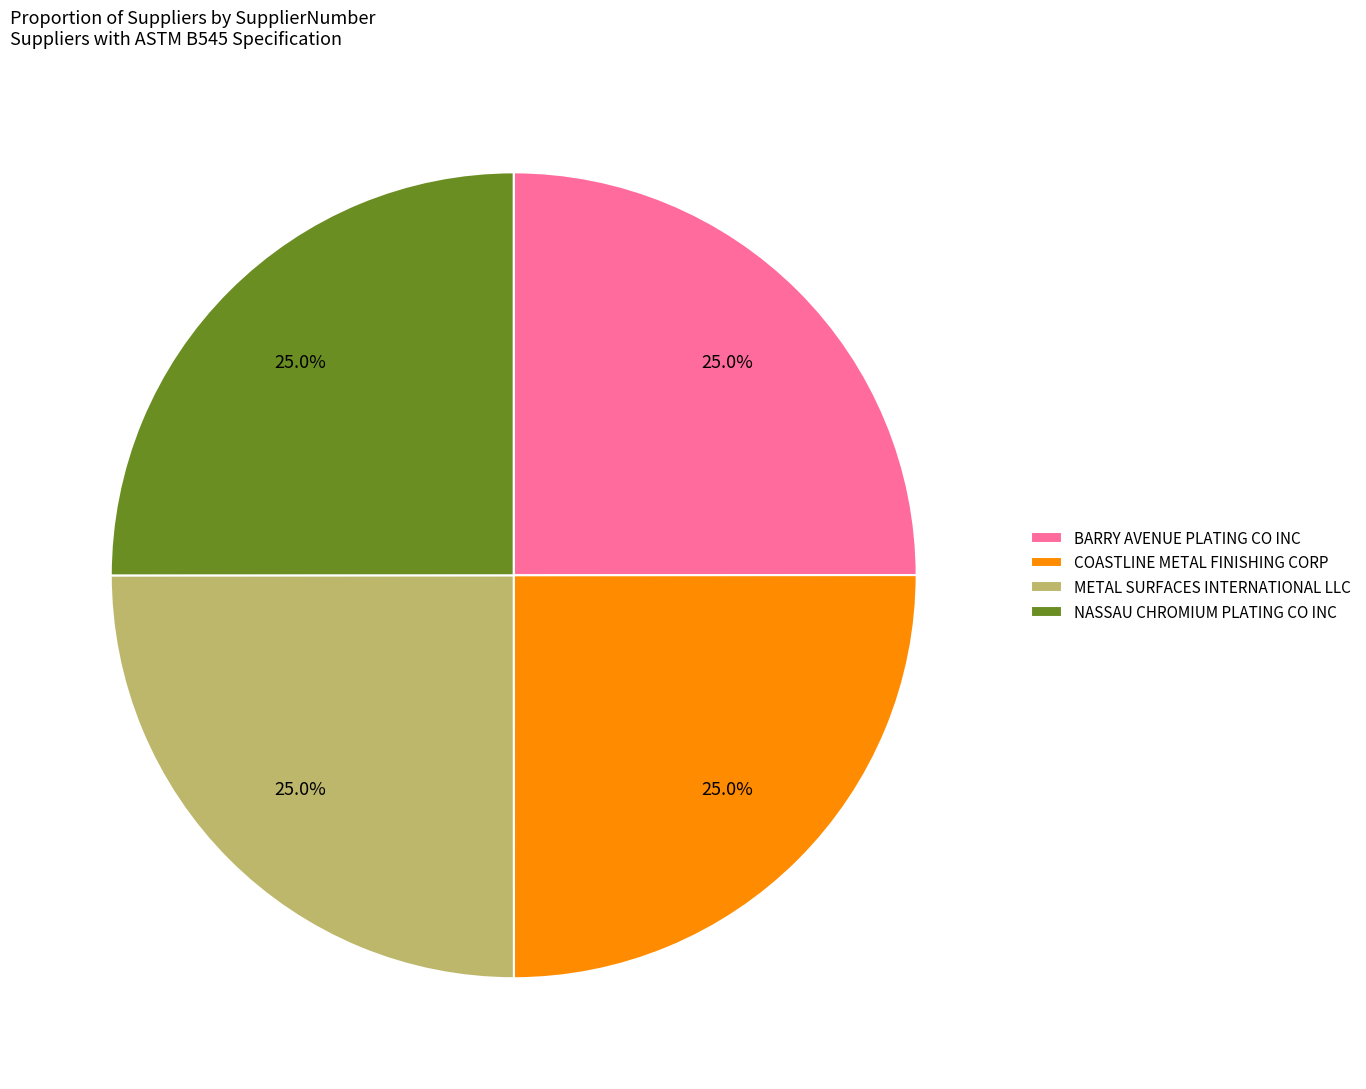

How many segments does this pie chart have?

4